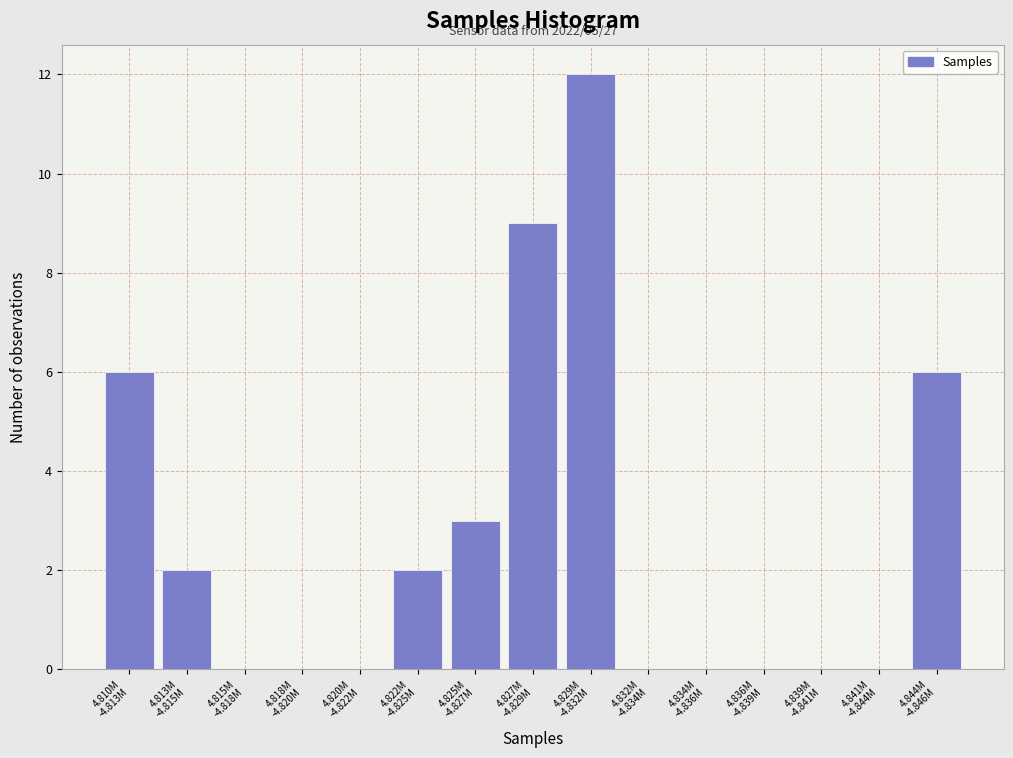

What is the sum of all values?

40